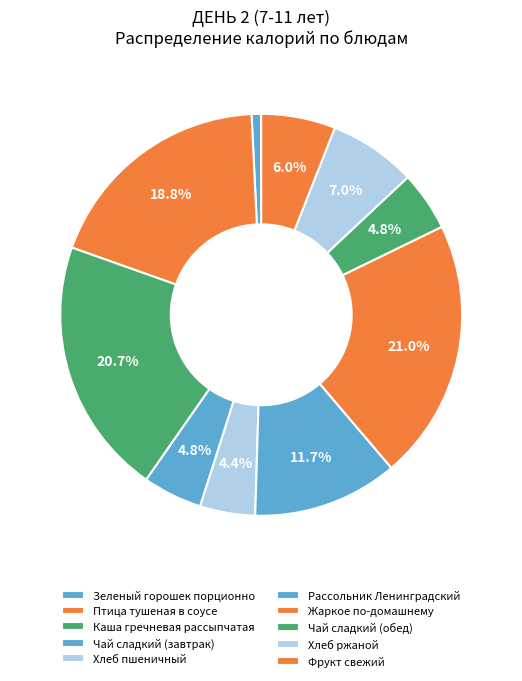

What is the smallest slice in the pie chart?

Зеленый горошек порционно